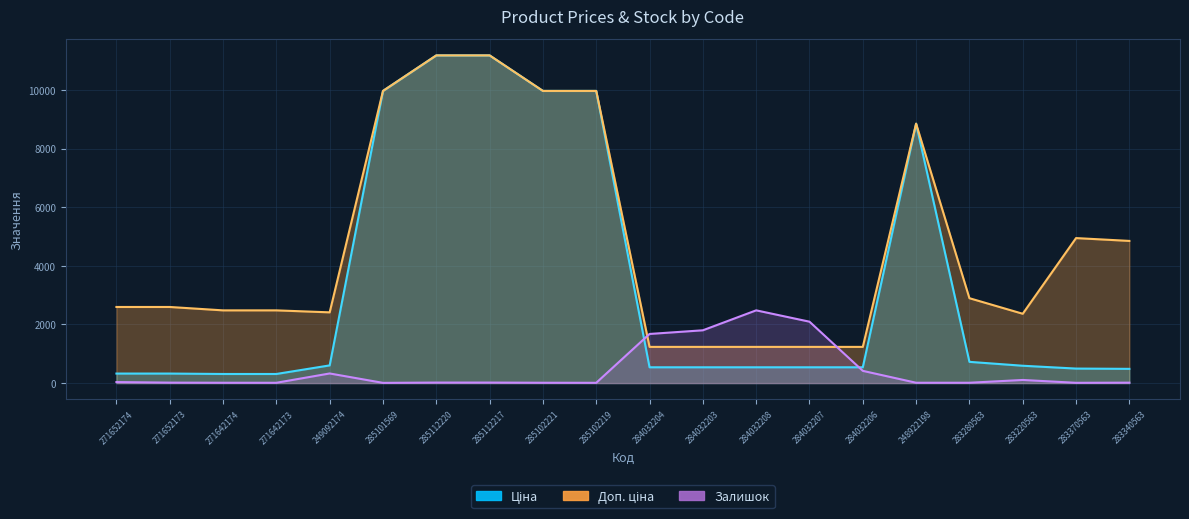

In Ціна, how many points are higher than both neighbors (excluding endpoints)?

1